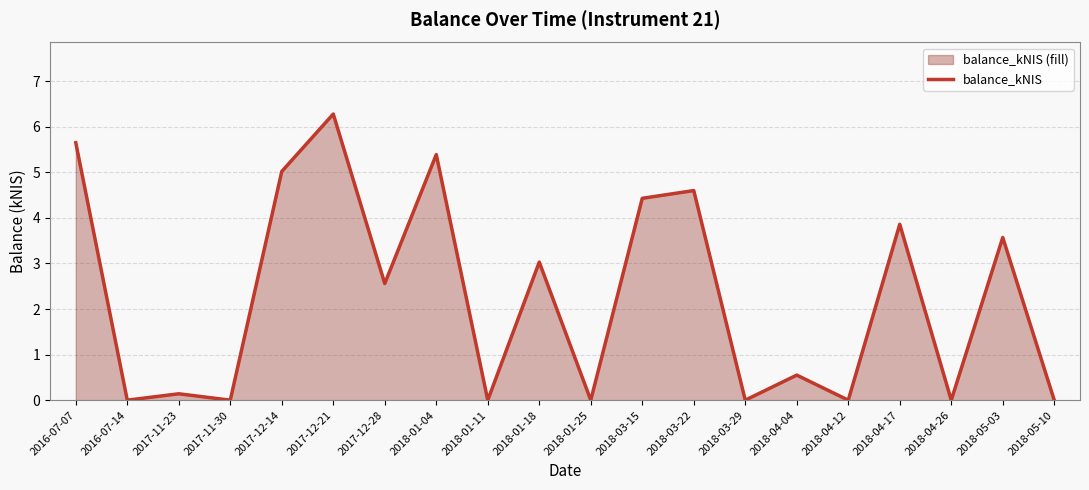

How many points are lower than both their immediate neighbors (excluding endpoints)?

8